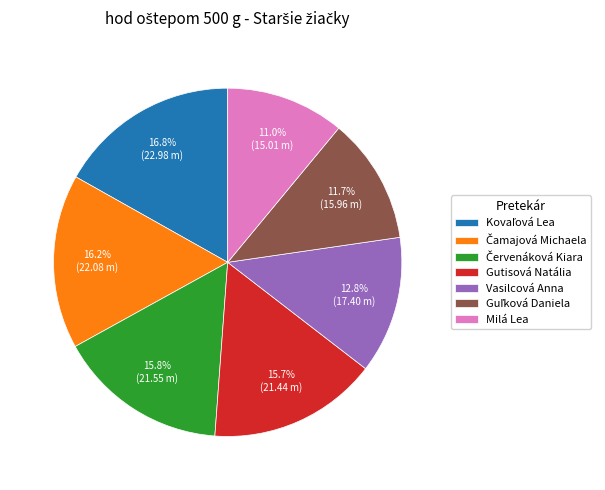

Count the number of slices in the pie.

7